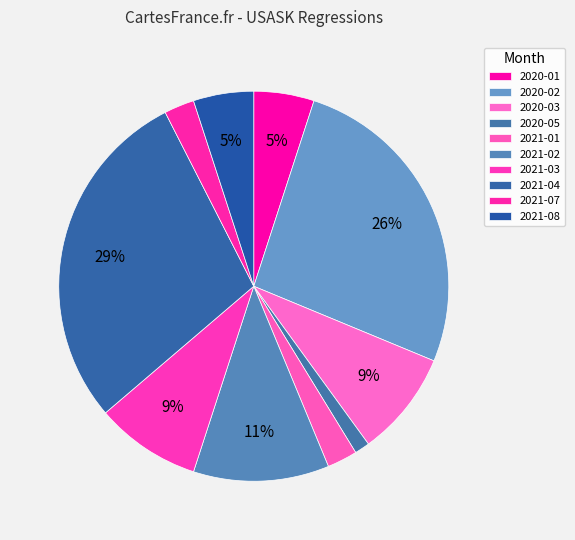

What is the change in value from 2021-01 to 2021-02?

+7